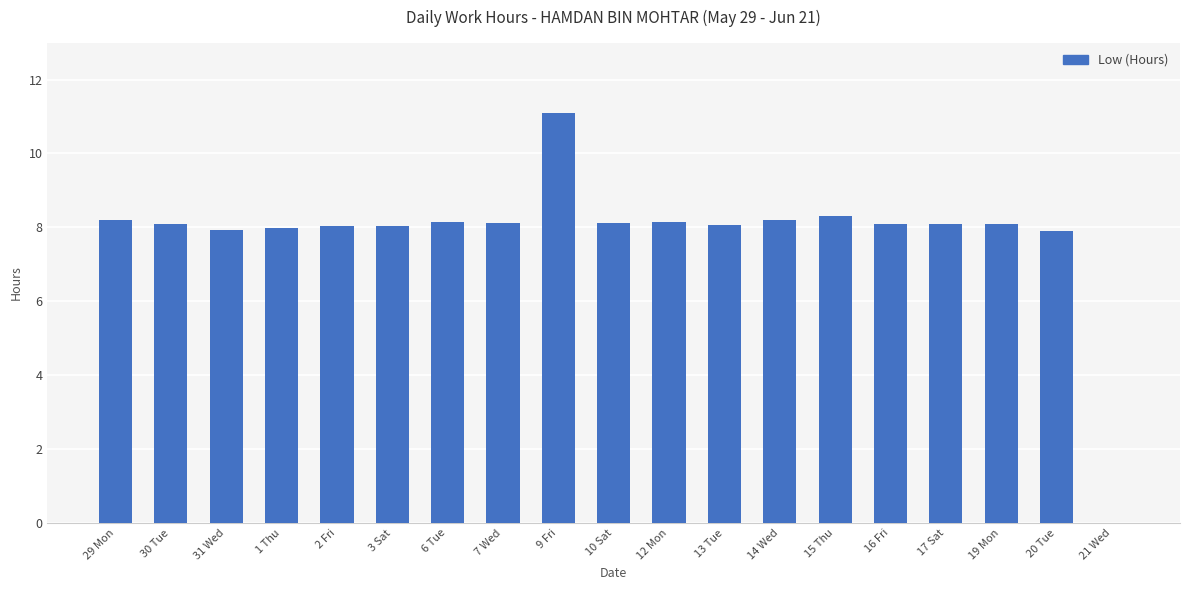

Is it true that the value at 12 Mon is 8.2?

True